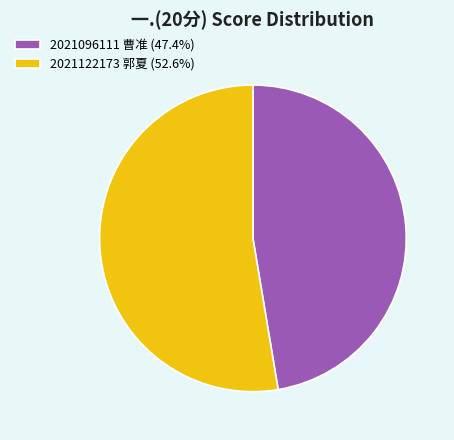

Is it true that 2021122173 郭夏 is 53% of the pie?

True